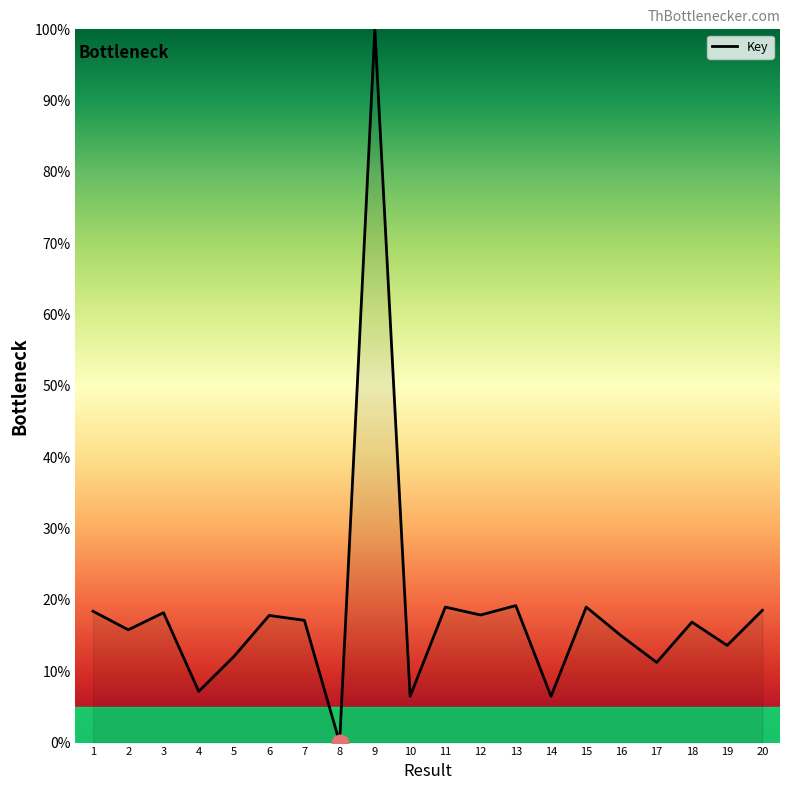

What is the change in value from 5 to 13?

+7.1